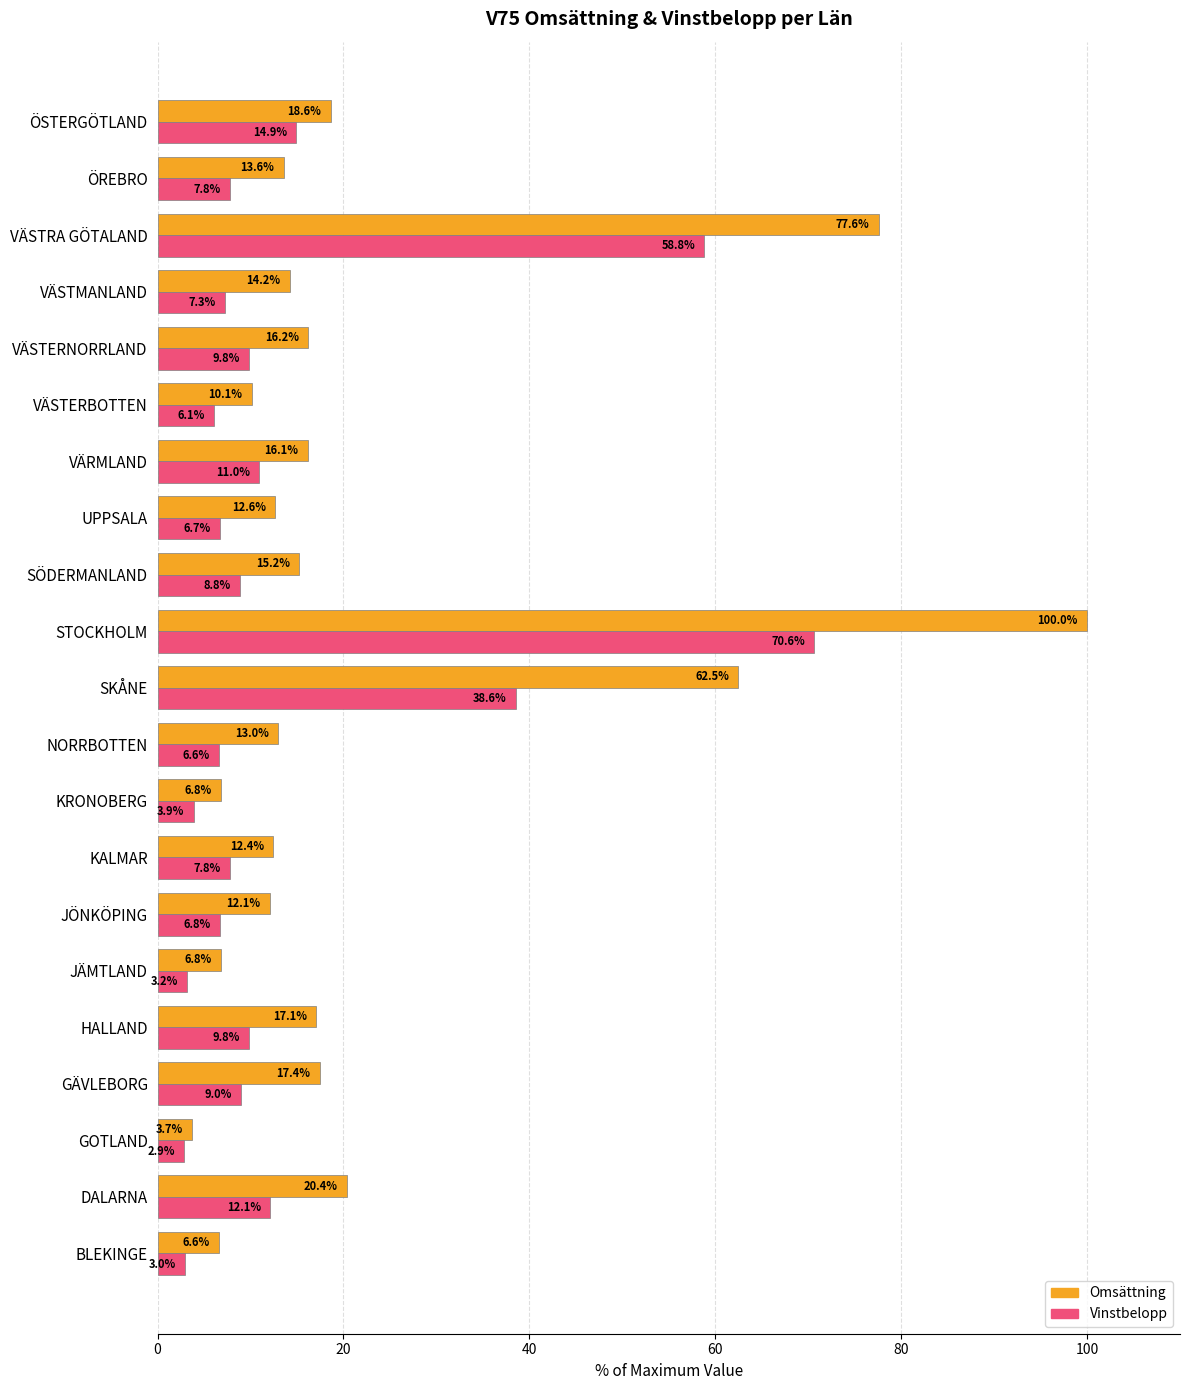

How many distinct data groups are displayed?

2